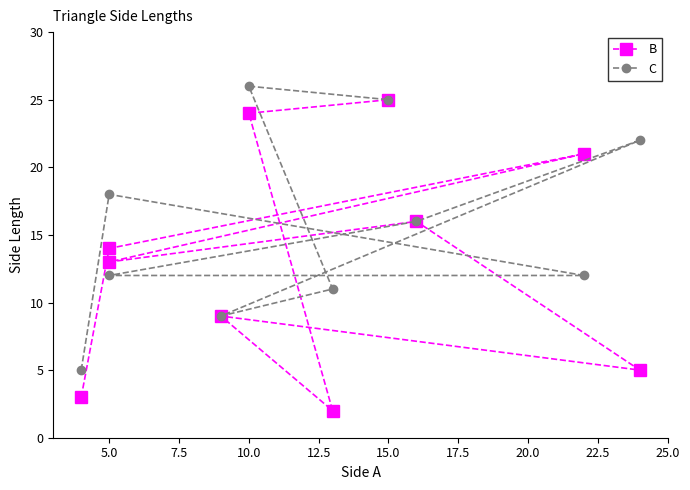

Reading left to right, extract all data points from this chart.

B: 3	14	21	13	16	5	9	2	24	25
C: 5	18	12	12	16	22	9	11	26	25